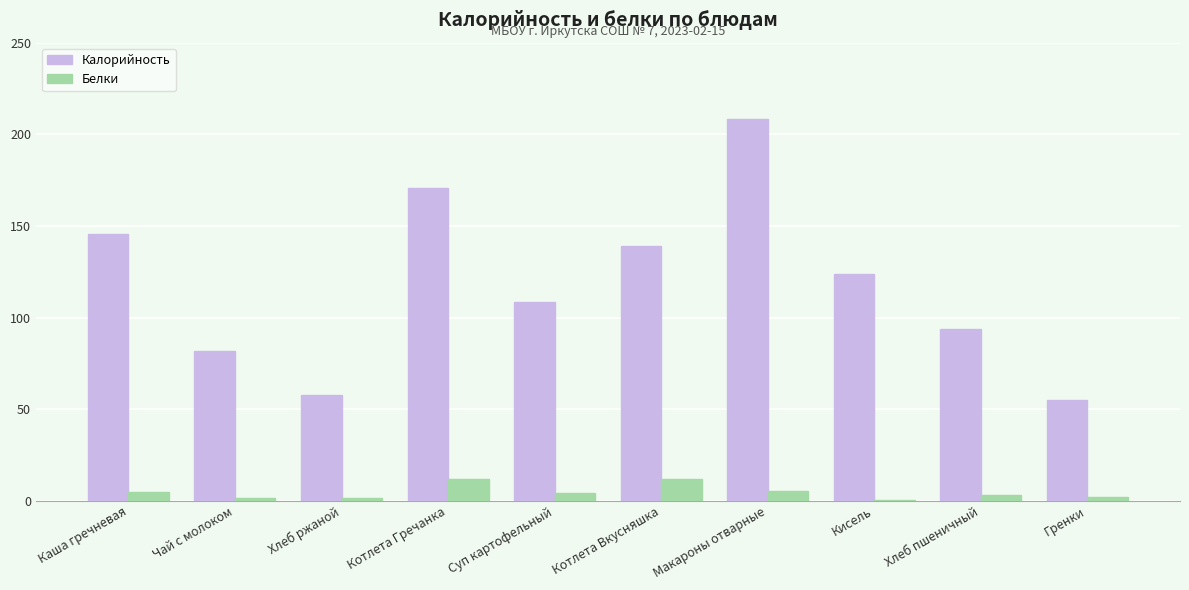

What is the sum of all Белки values?

46.8